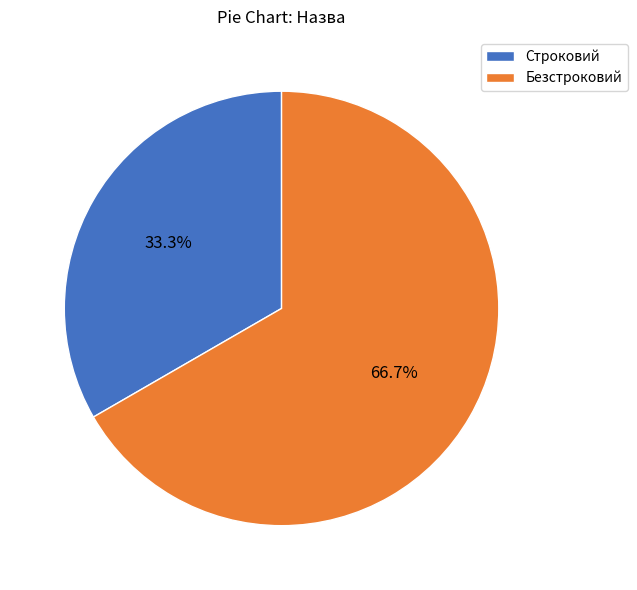

Combined, what portion of the pie is Строковий and Безстроковий?

100.0%